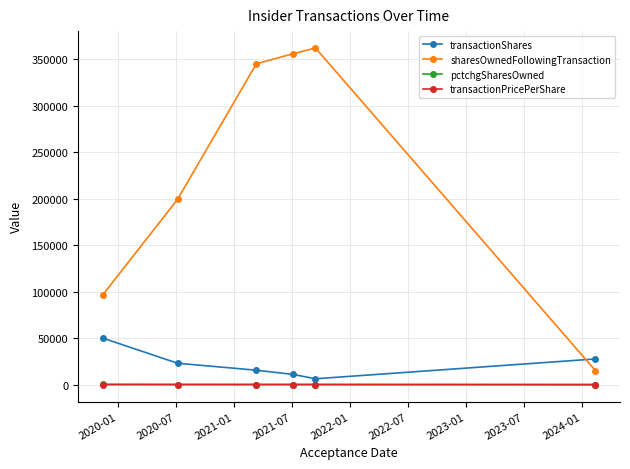

True or false: transactionShares has more than 2 interior local peaks.

False